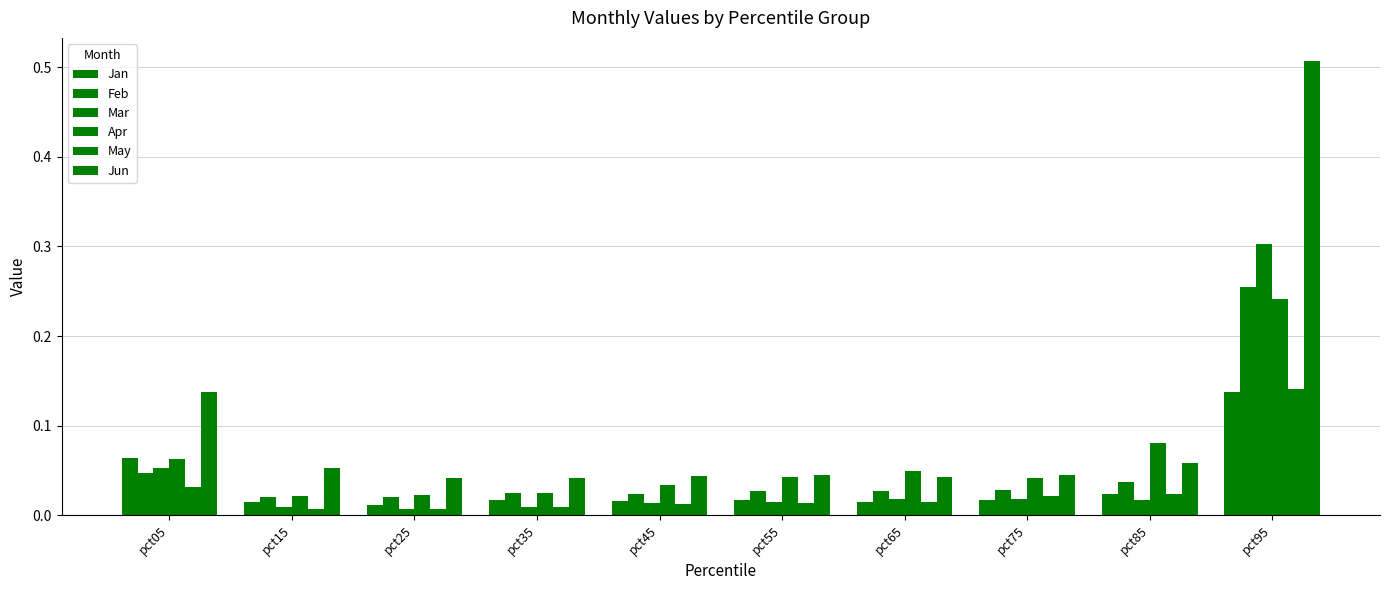

How many groups of bars are there?

10